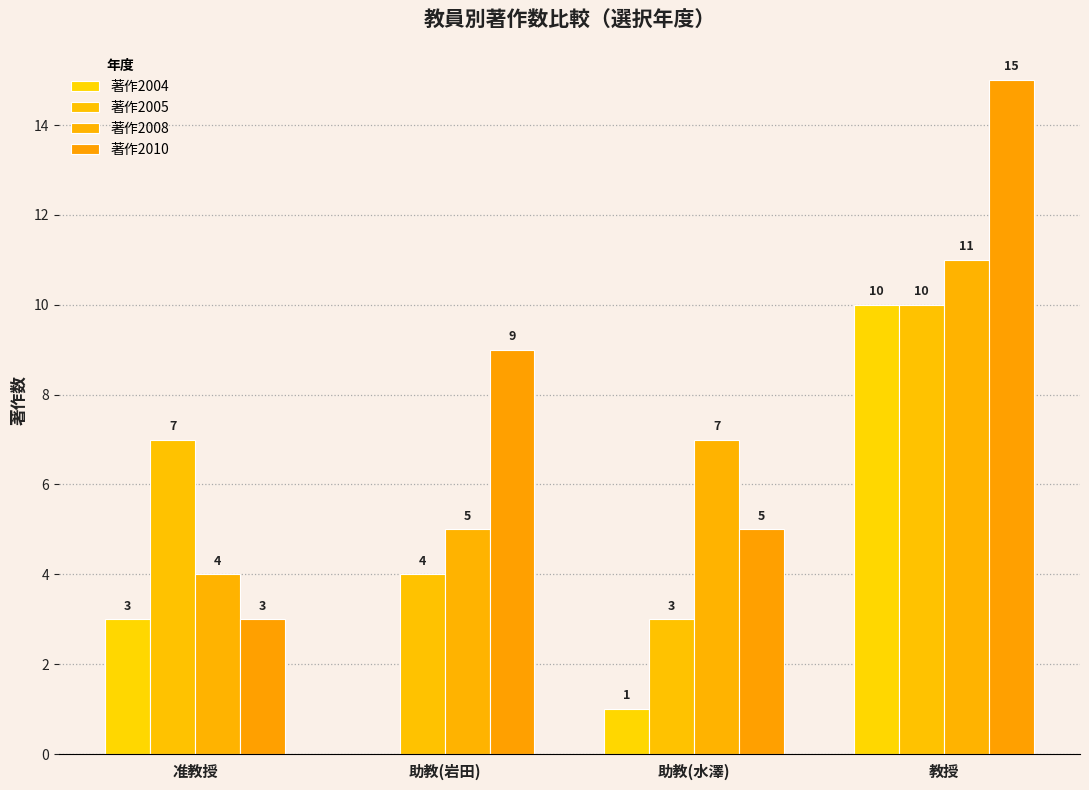

How many data points does each series have?

4